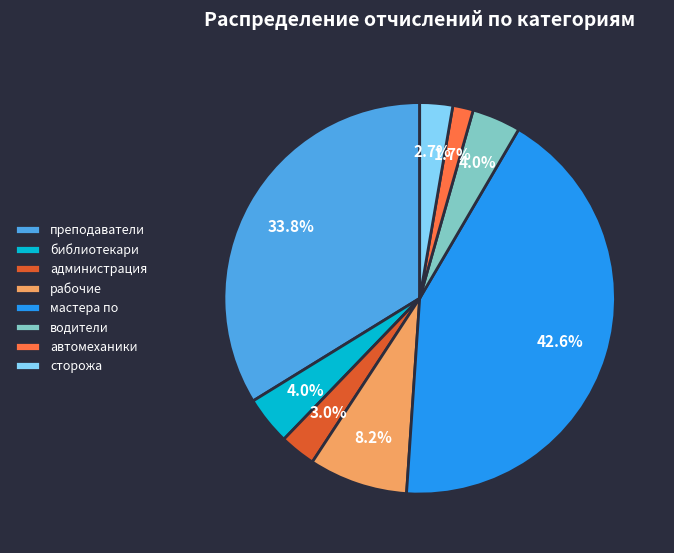

What percentage is the мастера по slice, to the nearest percent?

43%